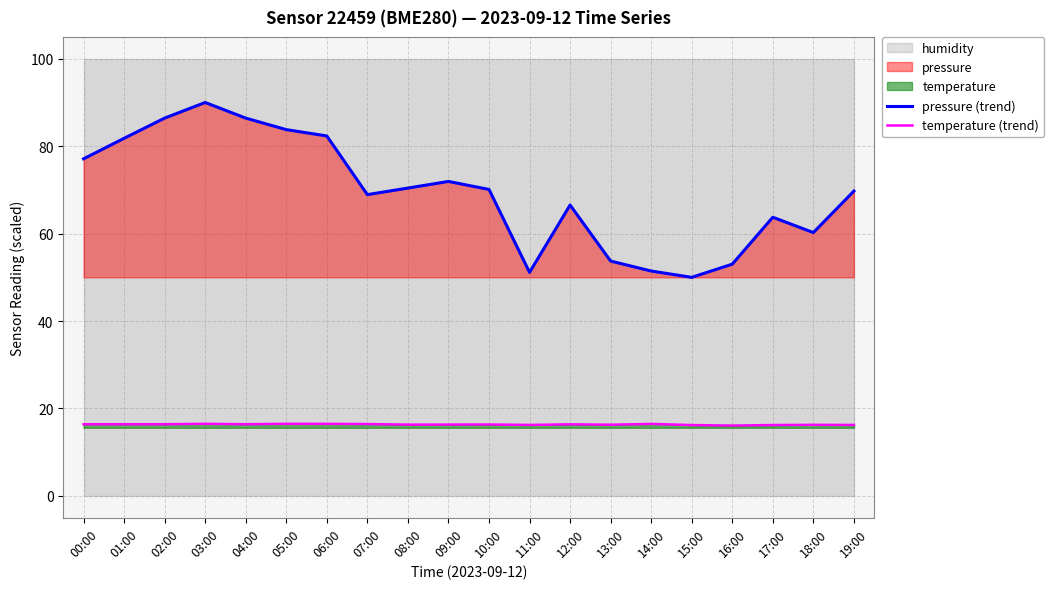

True or false: temperature (trend) has more than 0 points higher than both neighbors.

True